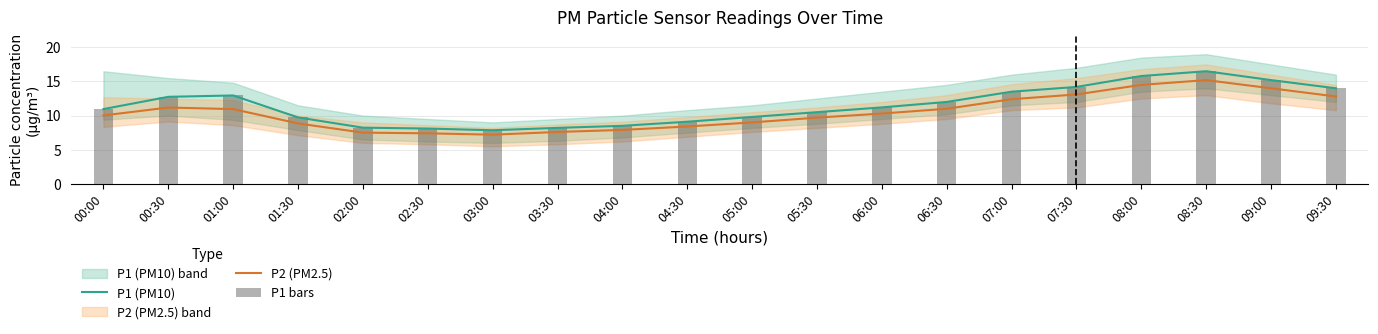

What is the label of the 10th bar from the left?

04:30